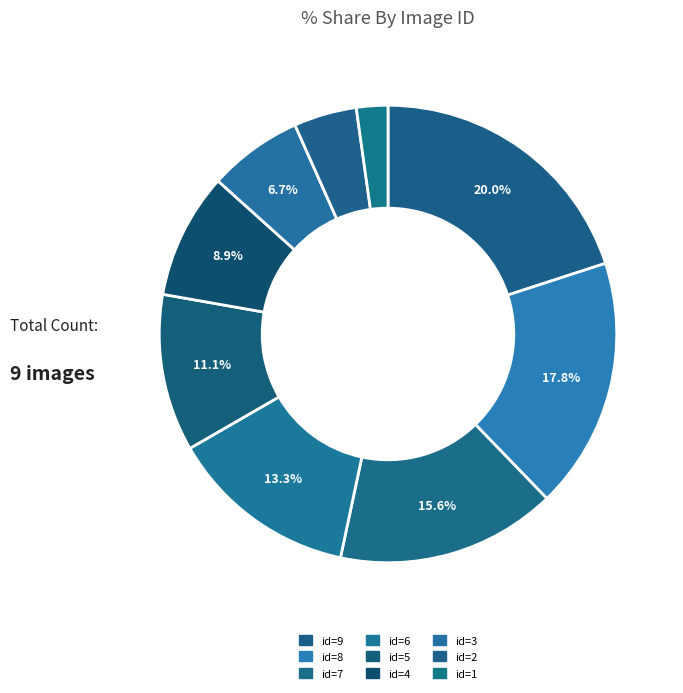

Rank the categories by value from lowest to highest.

id=1, id=2, id=3, id=4, id=5, id=6, id=7, id=8, id=9